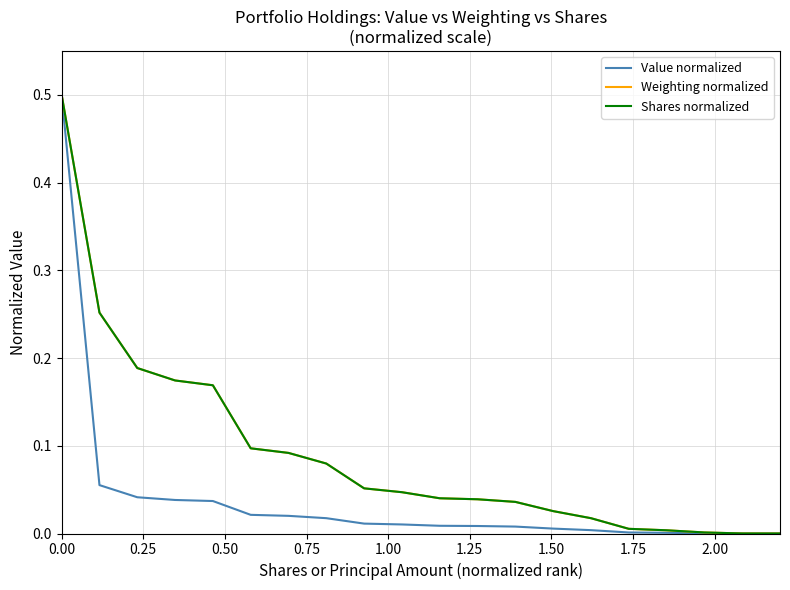

How many lines are shown in the chart?

3